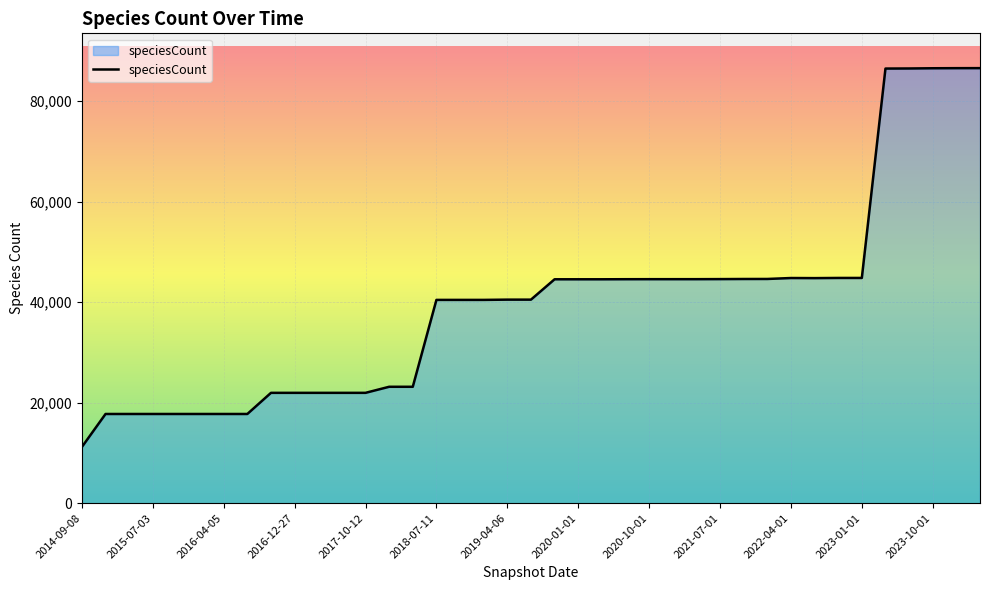

What is the maximum value shown in the chart?

86574